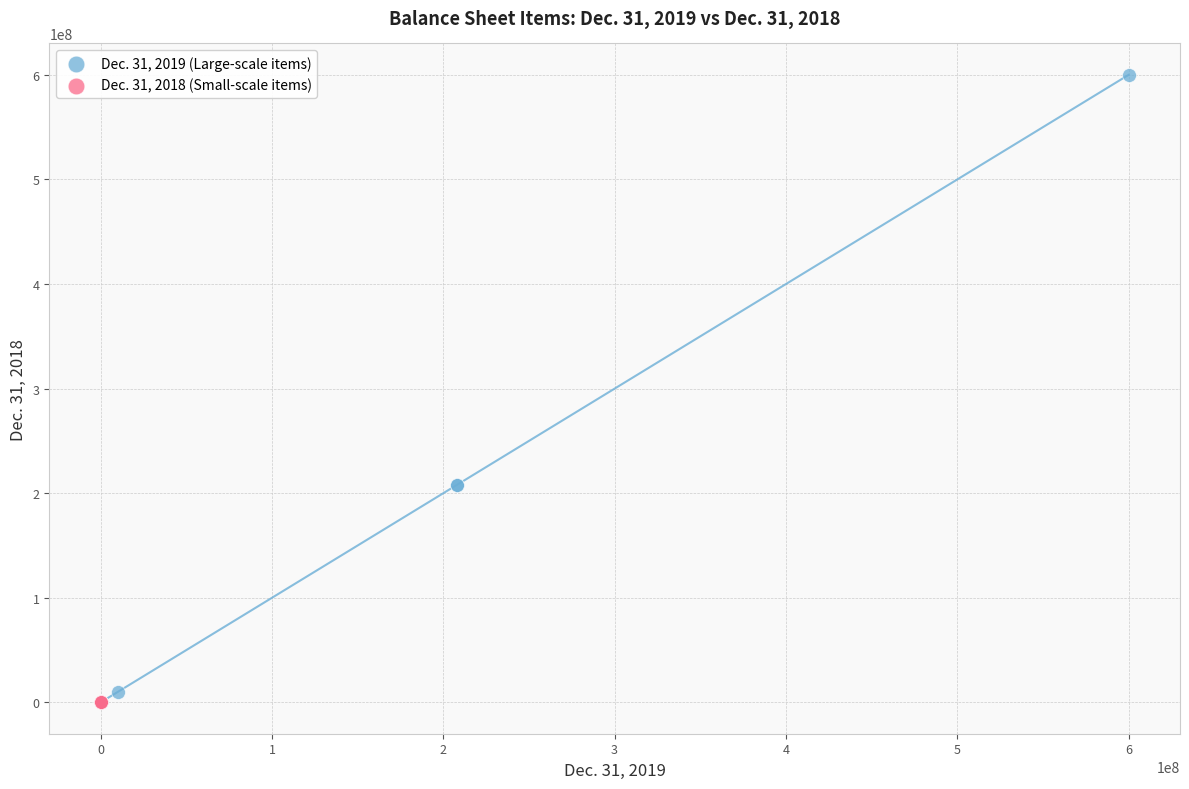

What are all the series names shown in the legend?

Dec. 31, 2019 (Large-scale items), Dec. 31, 2018 (Small-scale items)